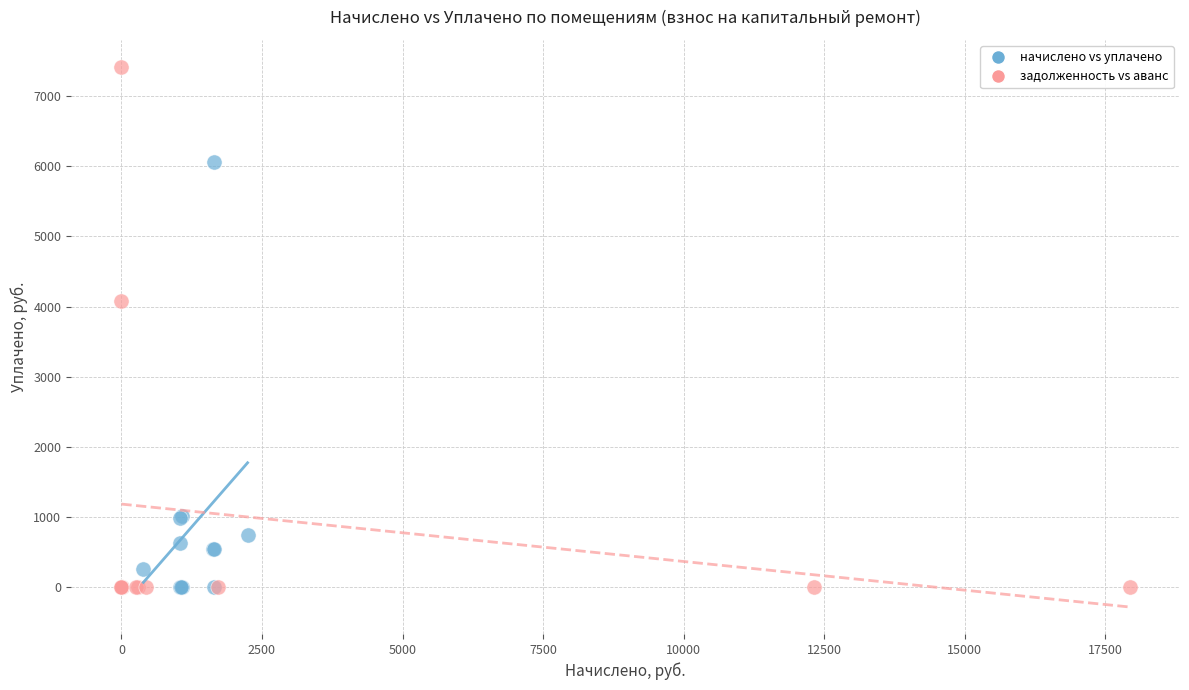

Which series reaches the maximum Y coordinate?

задолженность vs аванс